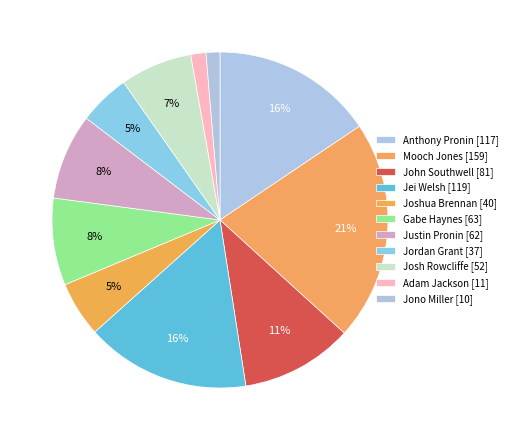

Is it true that Mooch Jones is 30% of the pie?

False